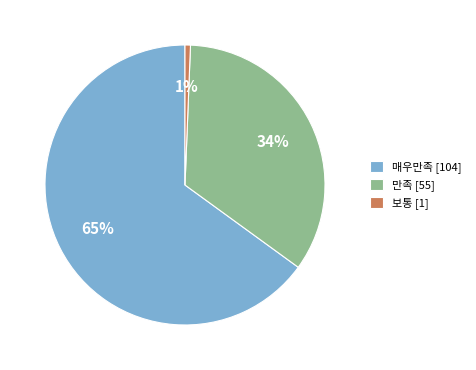

What percentage is the 만족 [55] slice, to the nearest percent?

34%